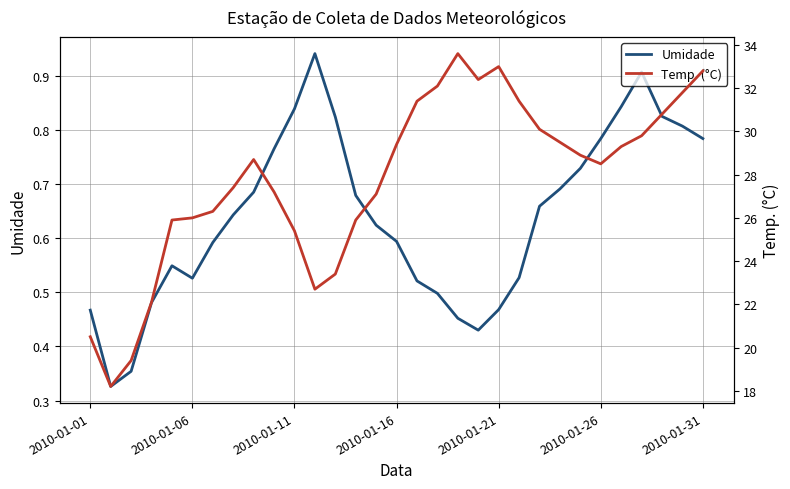

How many values in the Temp. (°C) series exceed 28?

17